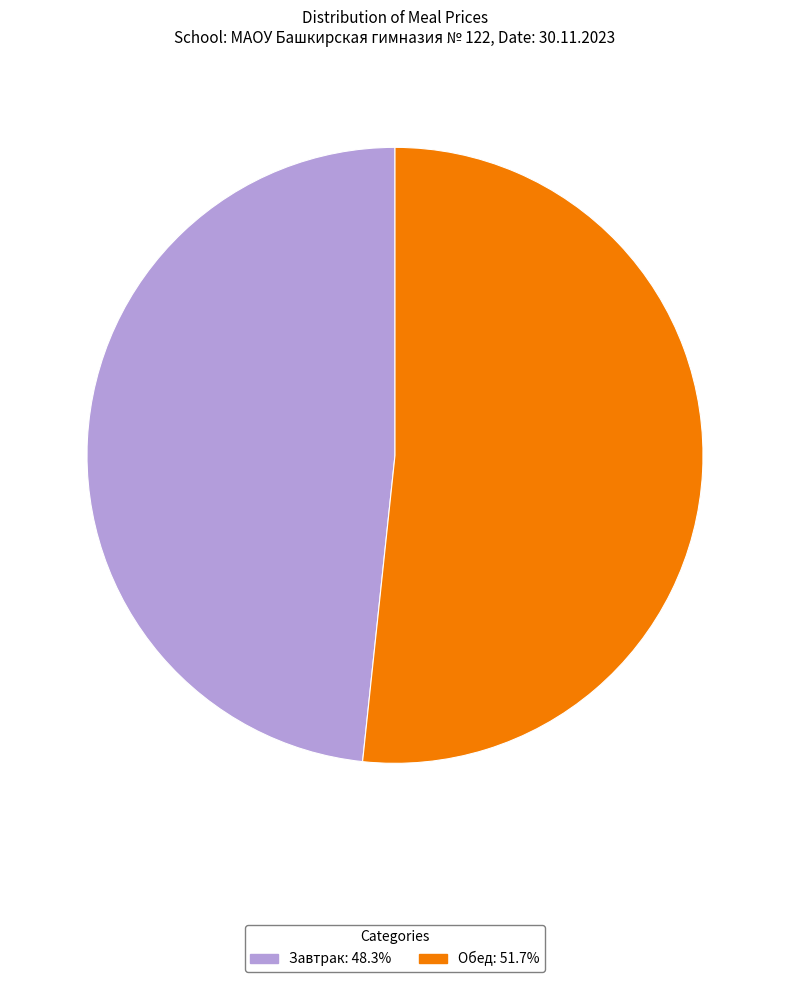

Rank the categories by value from lowest to highest.

Завтрак, Обед